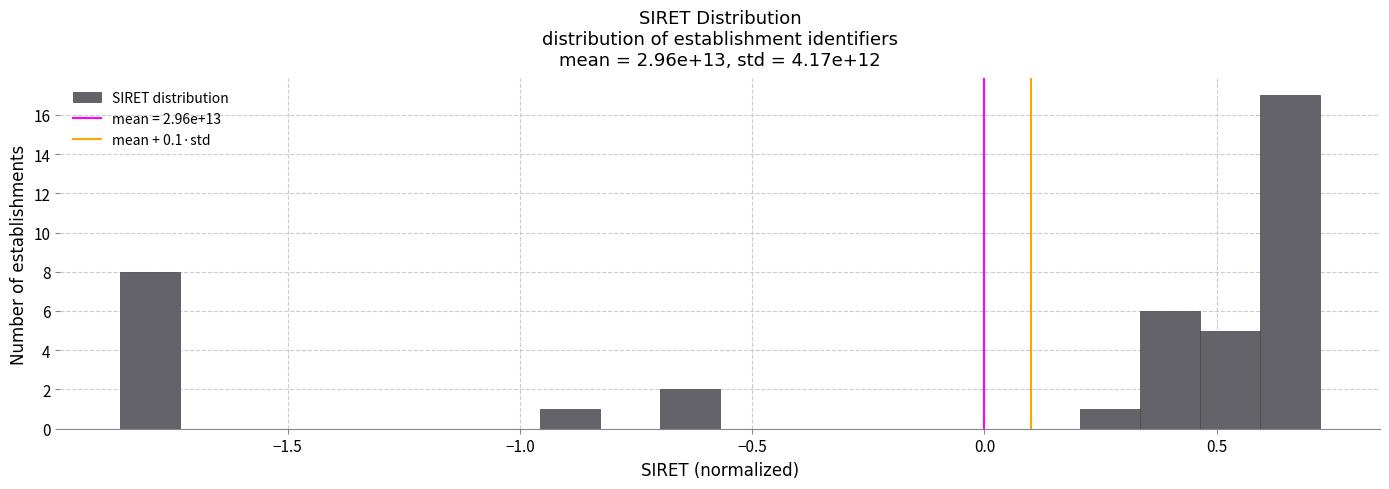

Around what value on the x-axis is the tallest bar? Give the approximate position of its centre, as read against the axis.

0.65